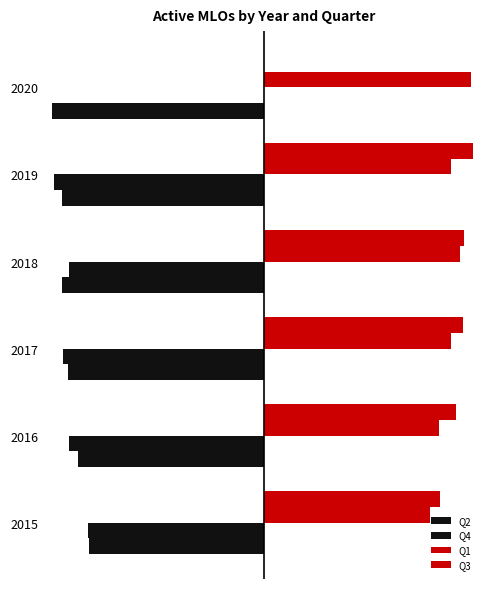

What are all the series names shown in the legend?

Q2, Q4, Q1, Q3